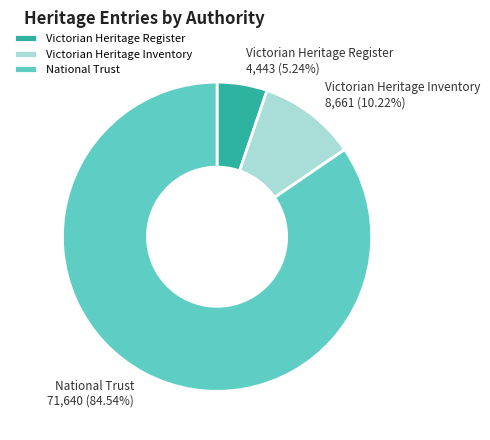

How much of the chart is everything except Victorian Heritage Register?

94.8%